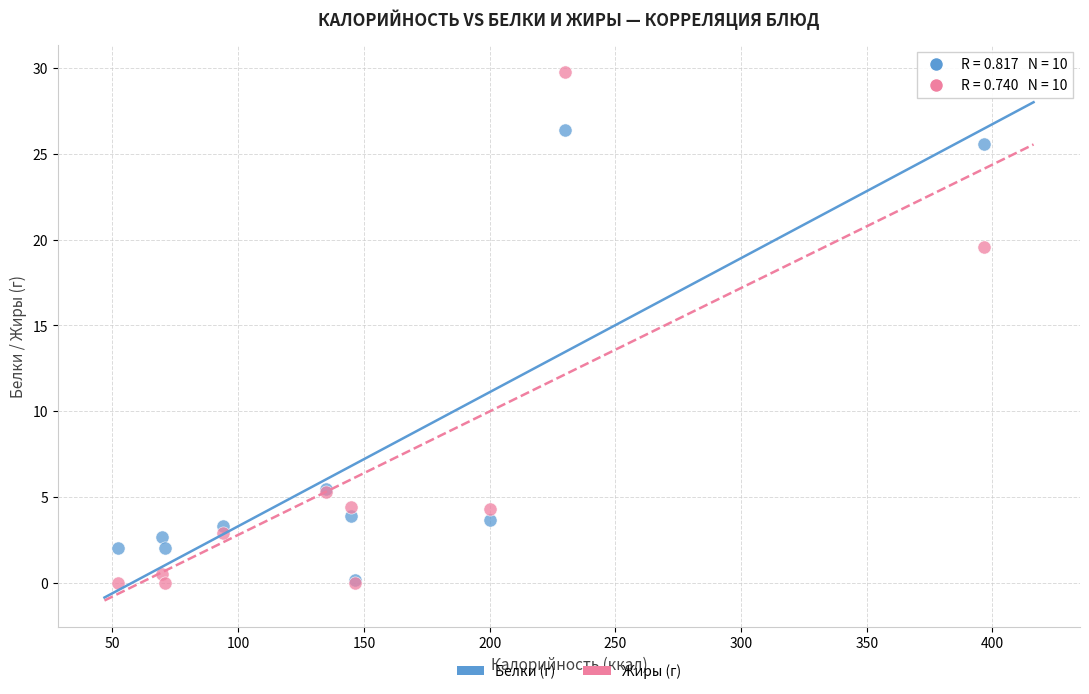

Across all series, what Y value is closest to 14?

19.6